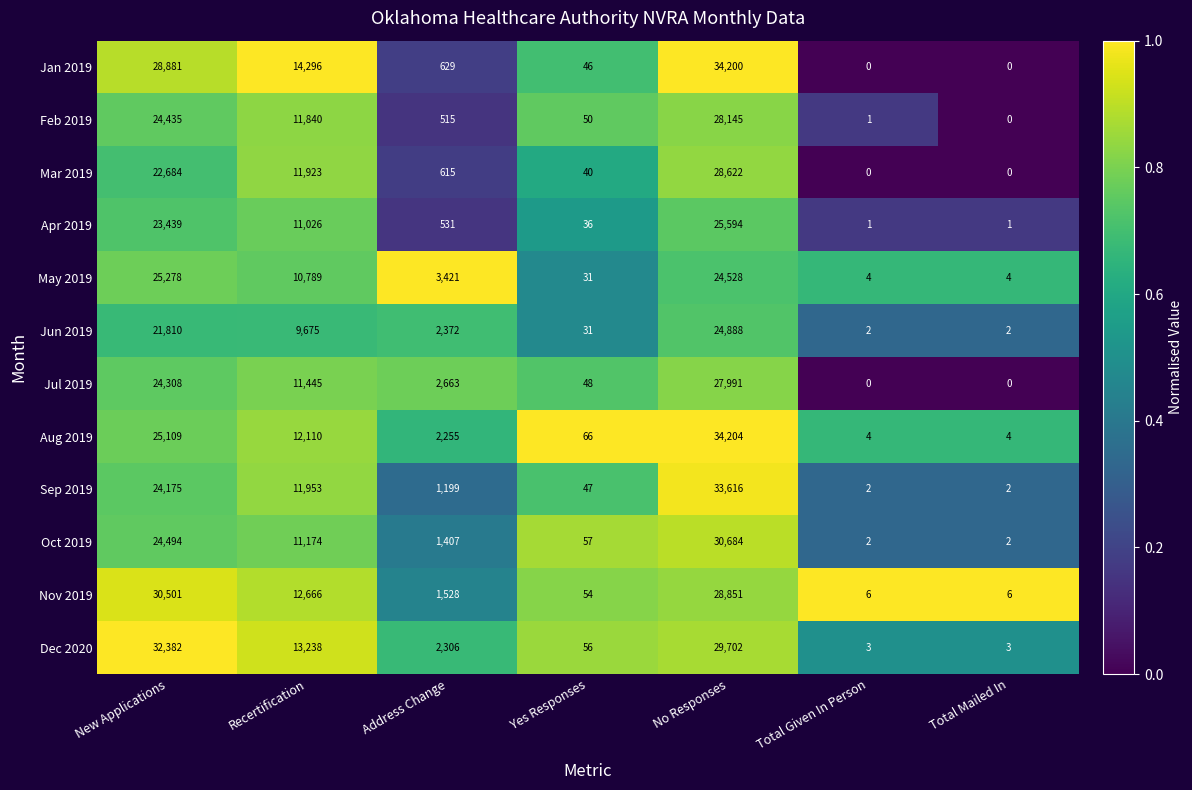

What is the total value across all series at Address Change?

19441